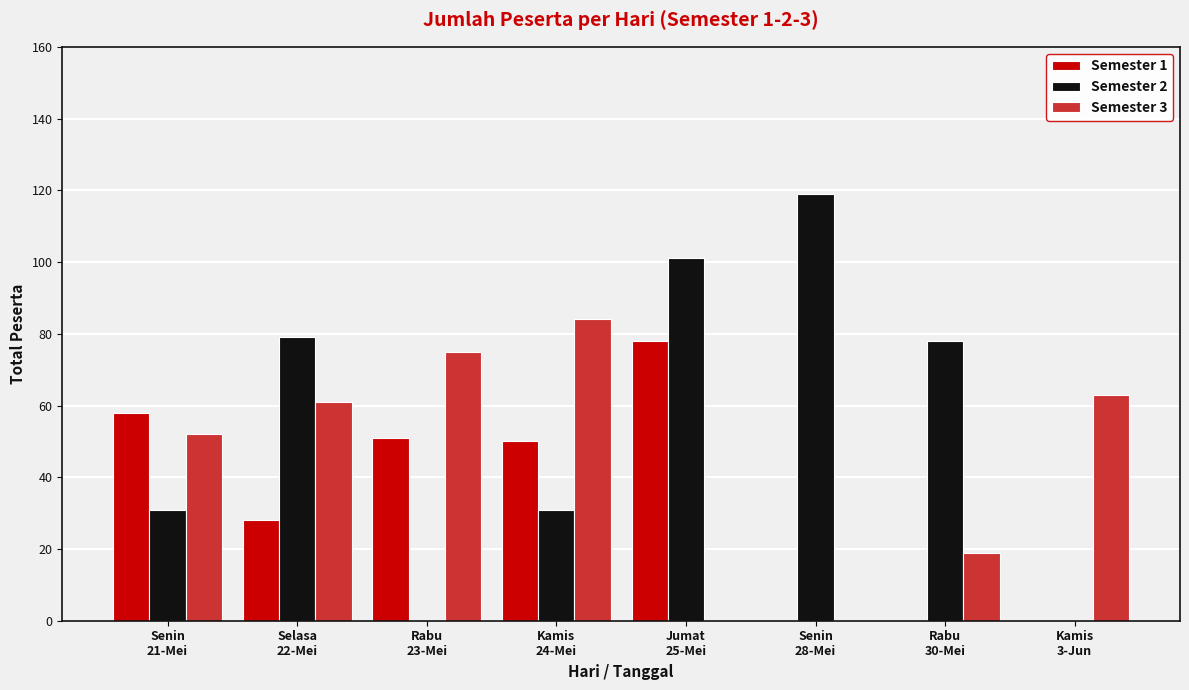

How many categories are shown in the chart?

8